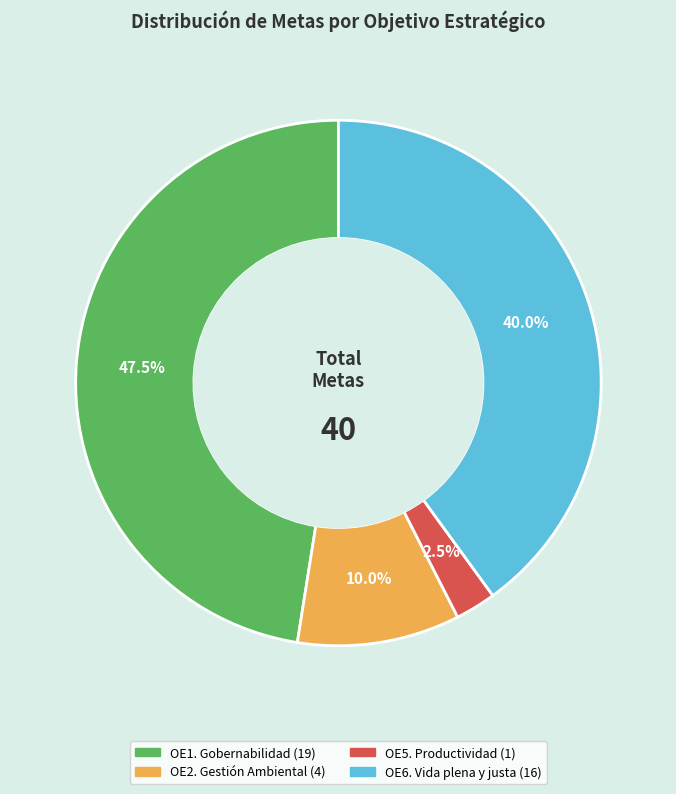

What is the ratio of the value at OE6. Vida plena y justa to the value at OE5. Productividad?

16.0